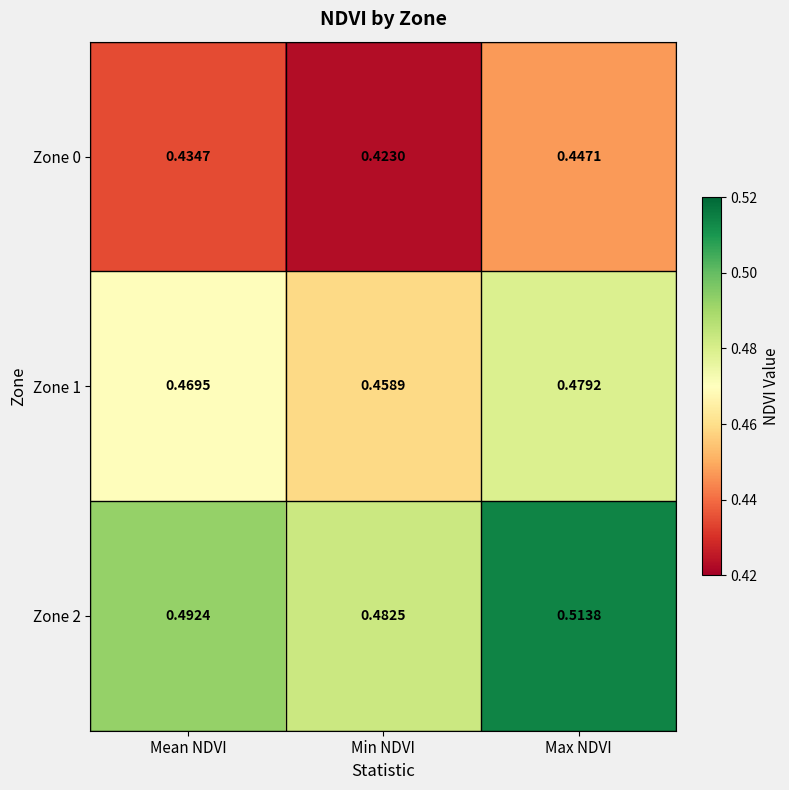

At which label does Zone 1 reach its peak?

Max NDVI